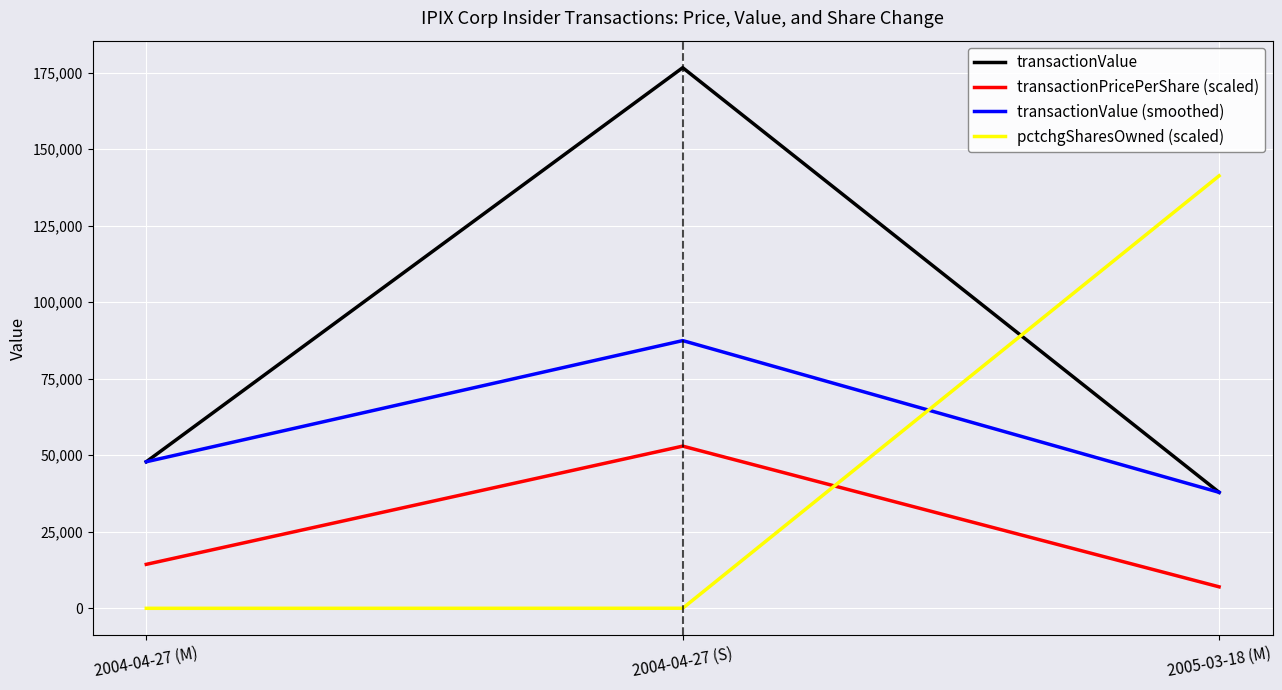

At which category is the sum across all series the highest?

2004-04-27 (S)